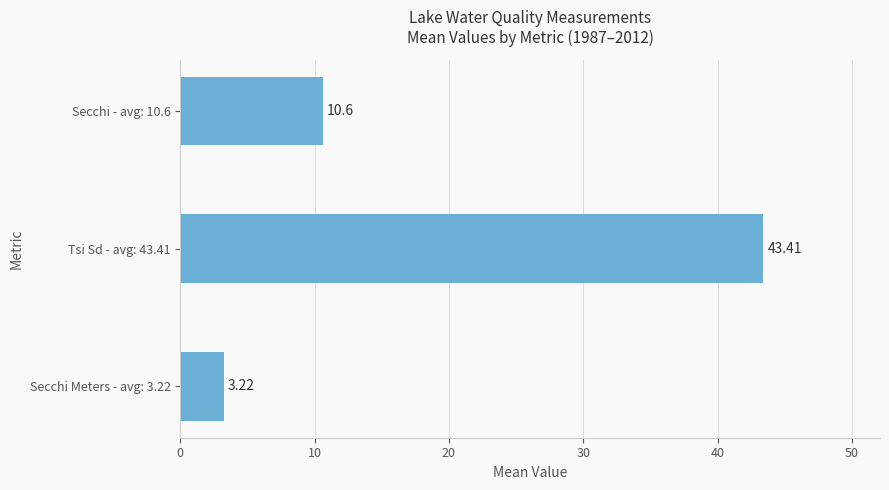

What is the difference between the values at Secchi Meters - avg: 3.22 and Secchi - avg: 10.6?

7.4